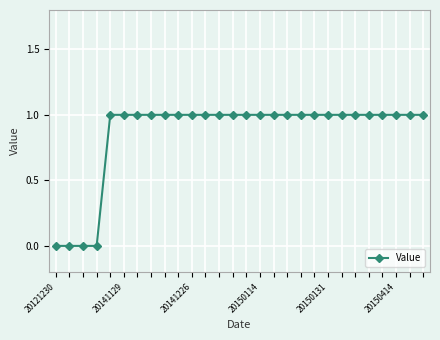

Reading left to right, extract all data points from this chart.

0	0	0	0	1	1	1	1	1	1	1	1	1	1	1	1	1	1	1	1	1	1	1	1	1	1	1	1